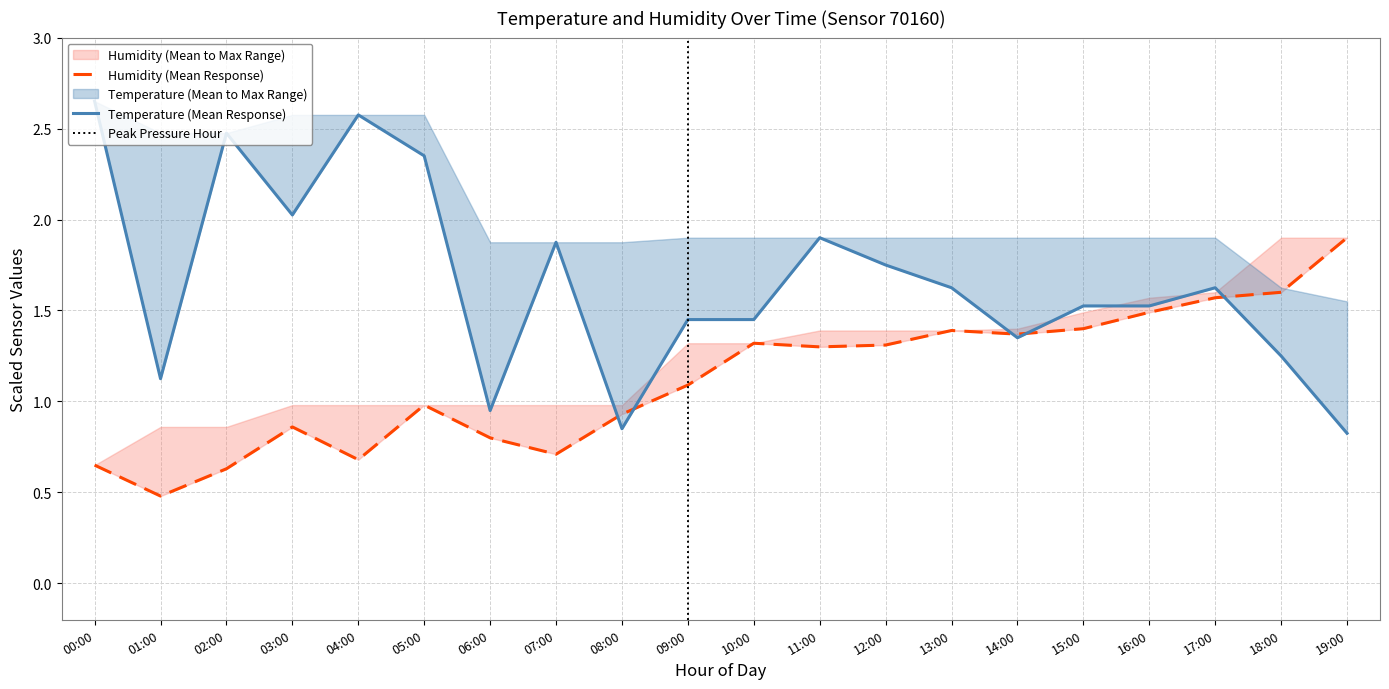

Which series has the largest total across all categories?

temperature_mean